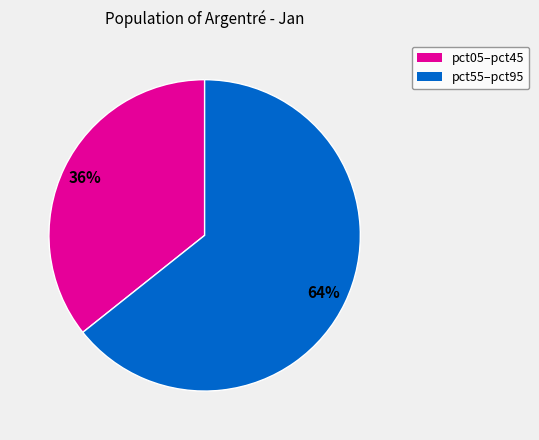

Count the number of slices in the pie.

2